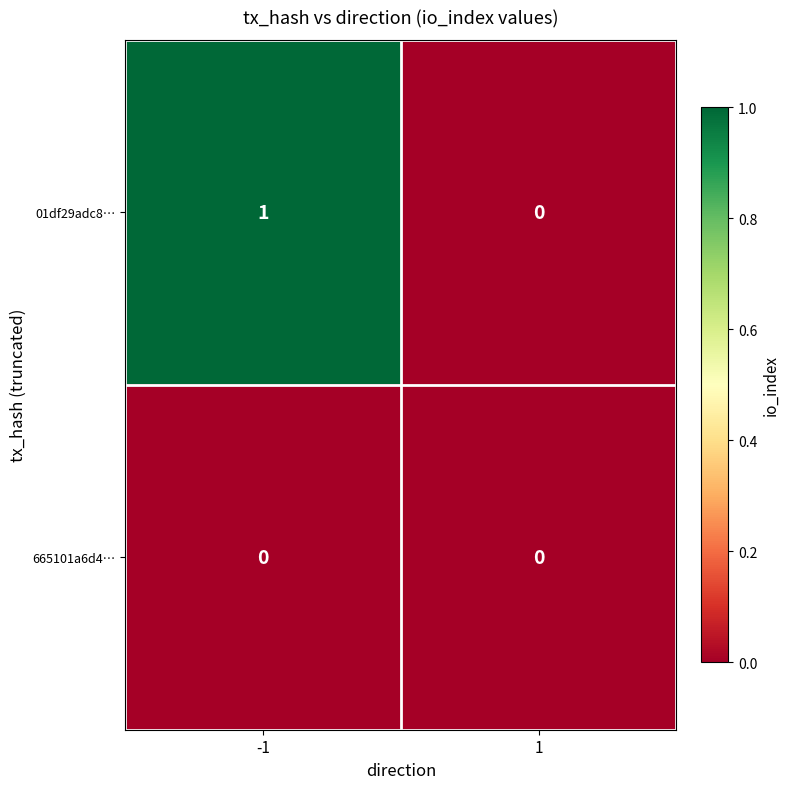

Reading left to right, transcribe all the data shown in this chart.

01df29adc8…: -1=1	1=0
665101a6d4…: -1=0	1=0